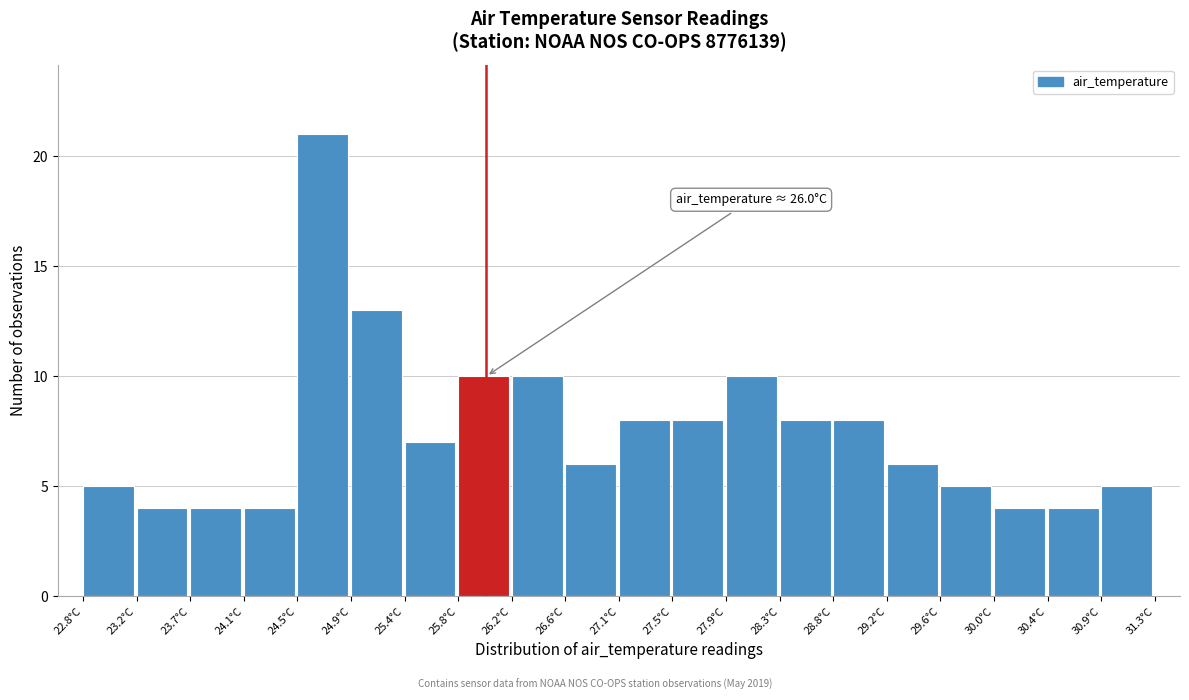

Over which range of the x-axis is the bar tallest?

24.500 to 24.925